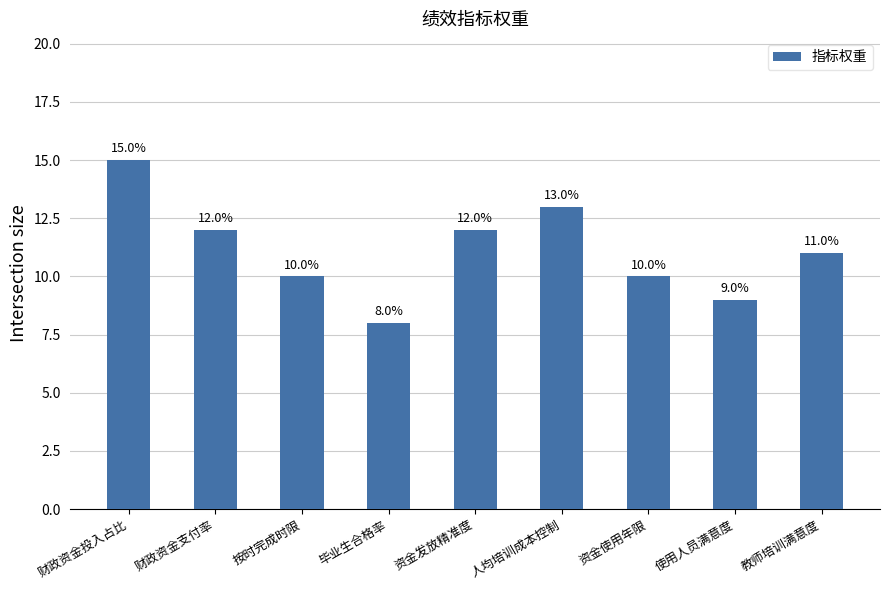

At which label does the data first exceed 11?

财政资金投入占比